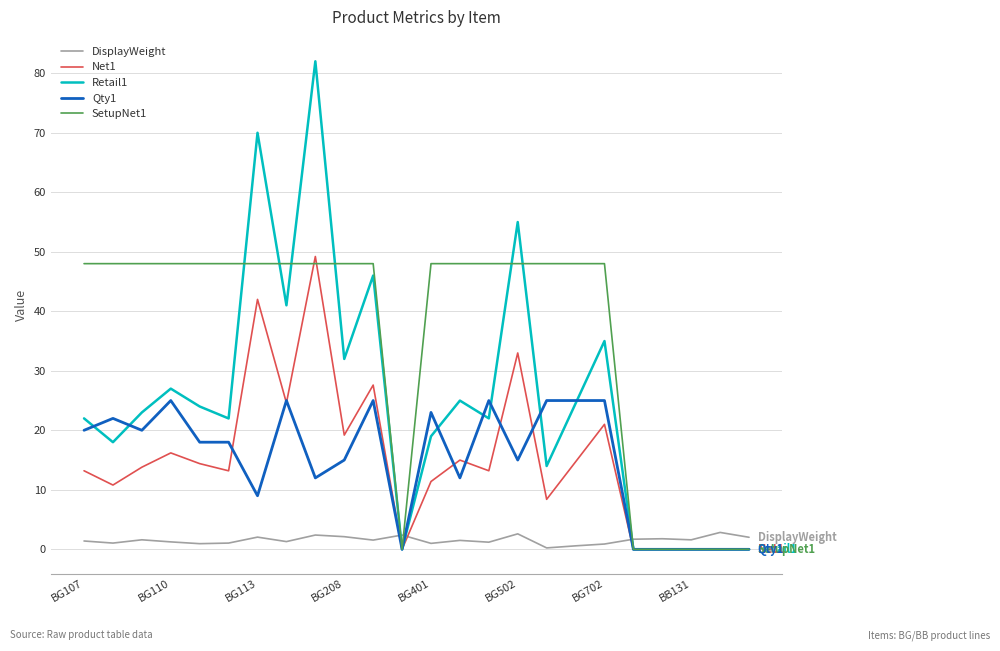

In Retail1, how many points are higher than both neighbors (excluding endpoints)?

7